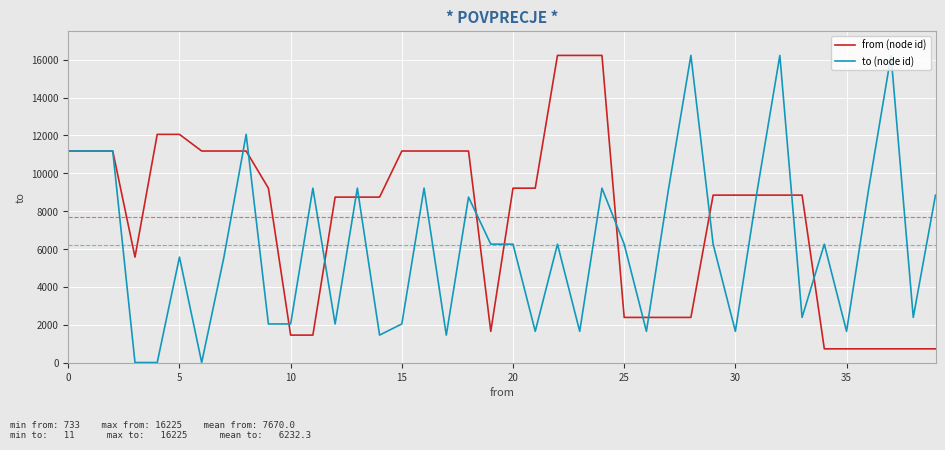

What are all the series names shown in the legend?

from (node id), to (node id)